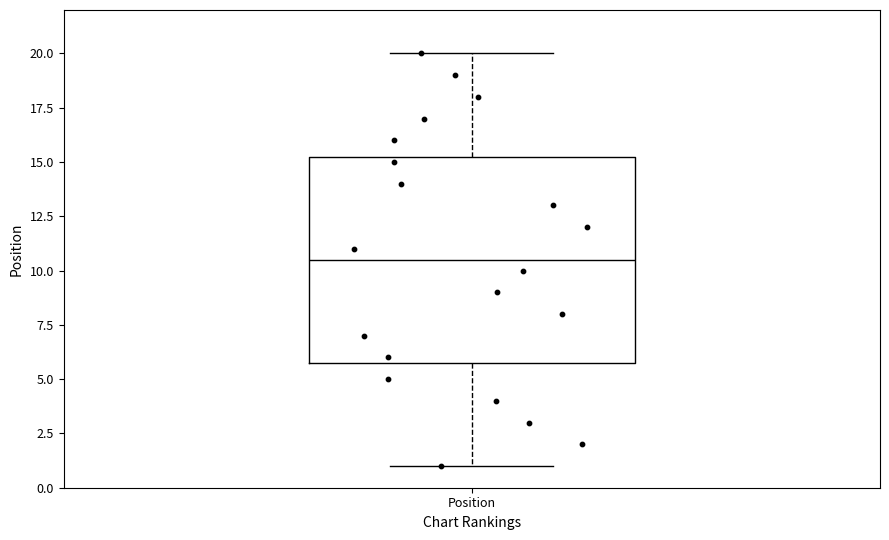

Transcribe this box plot: give where the median line is, the range the box spans, and where the two whiskers end, as read against the y-axis. The values are not printed on the chart, so give them approximately, as read against the axis.

median 10.5, box 6.0 to 15.5, whiskers 1.0 to 20.0